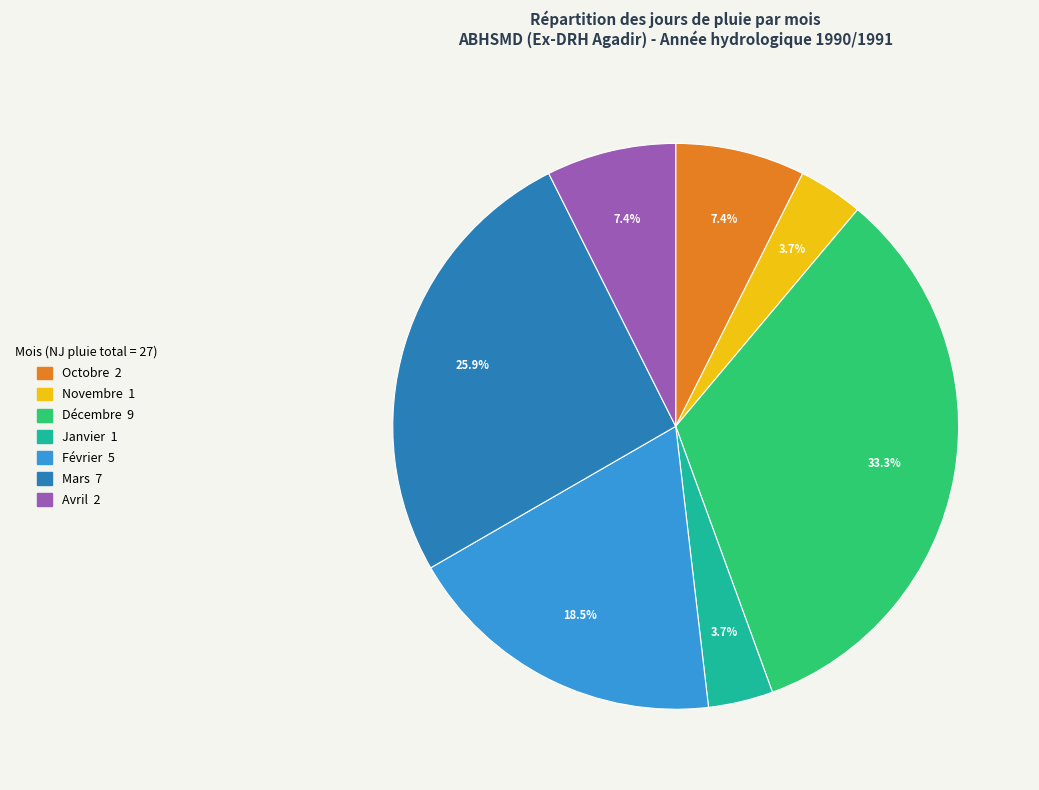

Is there a majority slice in this chart?

No